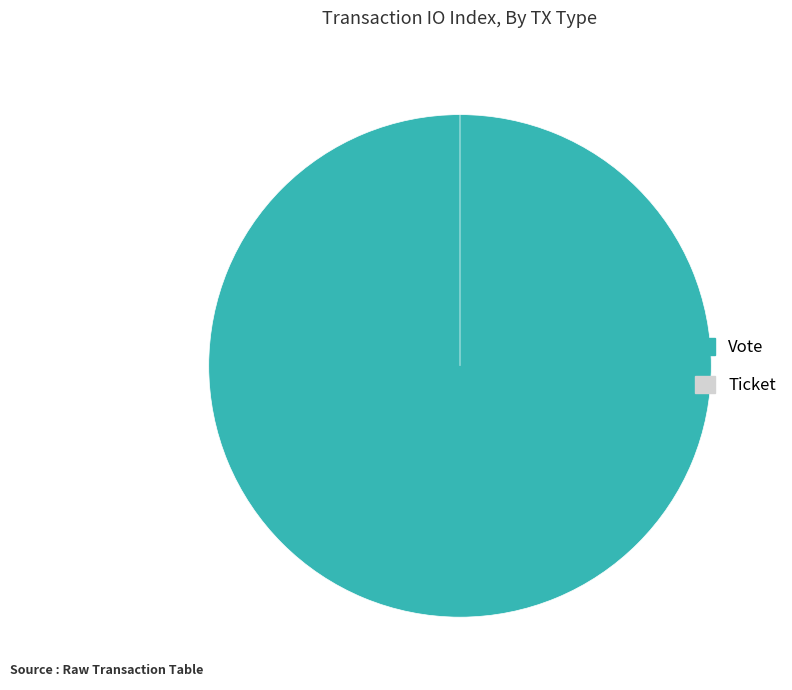

To the nearest percent, what is the difference between the largest and smallest slice percentages?

100%